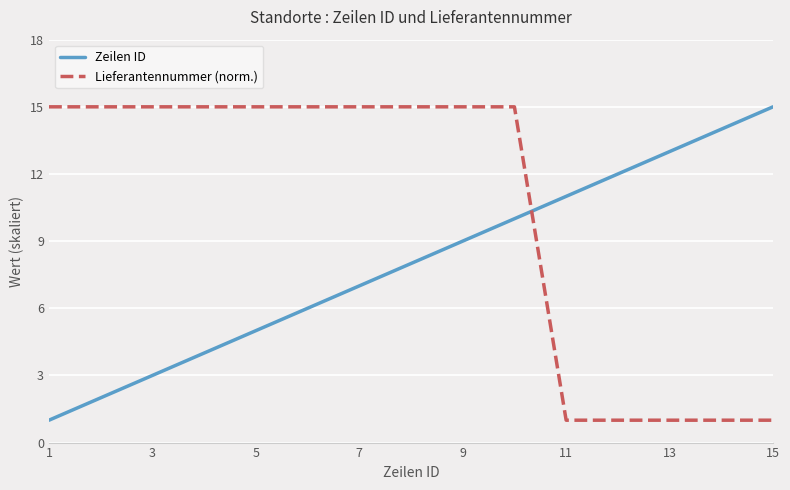

What is the minimum value shown in the chart?

1.0